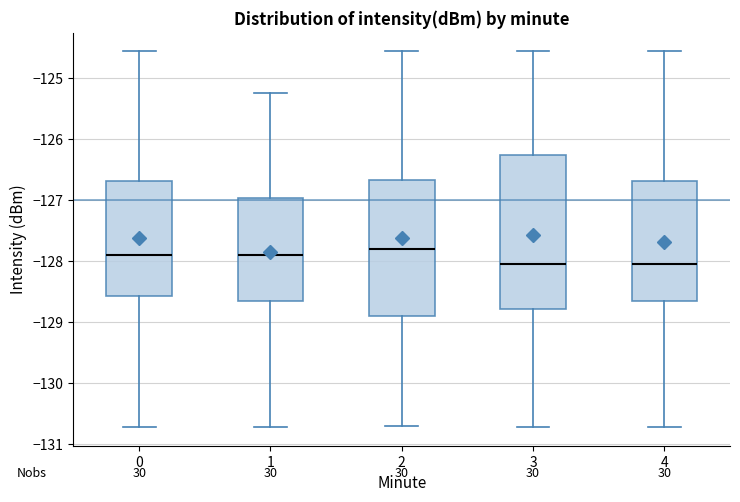

Reading left to right, transcribe this box plot: for each box, give where its median line is, the range the box spans, and where its two whiskers end, as read against the y-axis. The values are not printed on the chart, so give them approximately, as read against the axis.

0: median -127.9, box -128.6 to -126.7, whiskers -130.7 to -124.6
1: median -127.9, box -128.7 to -127.0, whiskers -130.7 to -125.2
2: median -127.8, box -128.9 to -126.7, whiskers -130.7 to -124.6
3: median -128.0, box -128.8 to -126.3, whiskers -130.7 to -124.6
4: median -128.0, box -128.7 to -126.7, whiskers -130.7 to -124.6